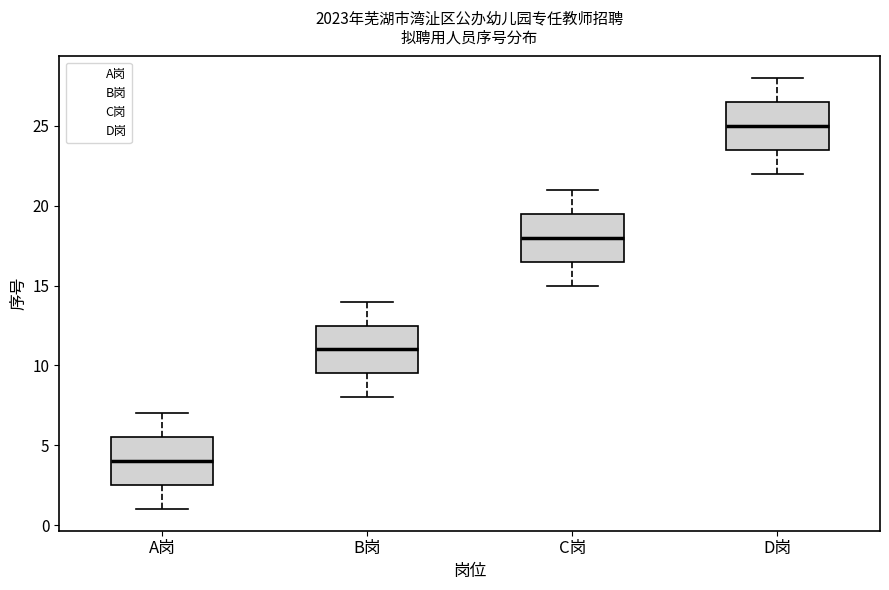

Reading left to right, read every box against the y-axis: the position of its median line, the range the box covers, and the ends of its whiskers. The values are not printed on the chart, so give them approximately, as read against the axis.

A岗: median 4.0, box 2.5 to 5.5, whiskers 1.0 to 7.0
B岗: median 11.0, box 9.5 to 12.5, whiskers 8.0 to 14.0
C岗: median 18.0, box 16.5 to 19.5, whiskers 15.0 to 21.0
D岗: median 25.0, box 23.5 to 26.5, whiskers 22.0 to 28.0